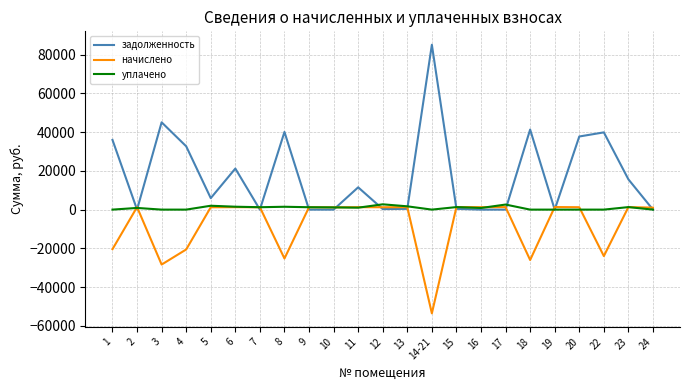

At which category is the sum across all series the highest?

20